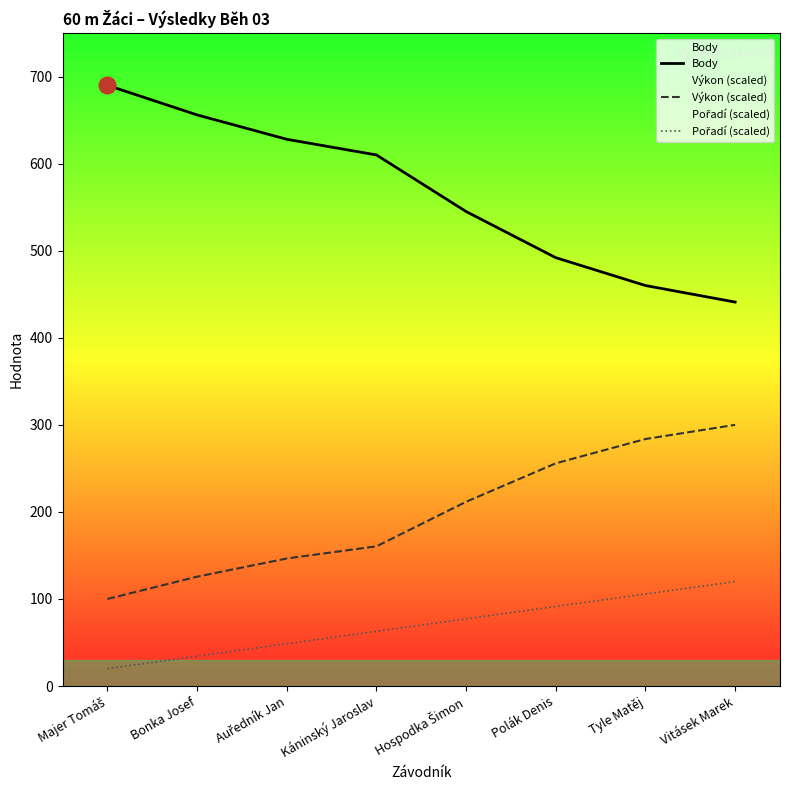

The value of Body at Tyle Matěj is 460.0. True or false?

True